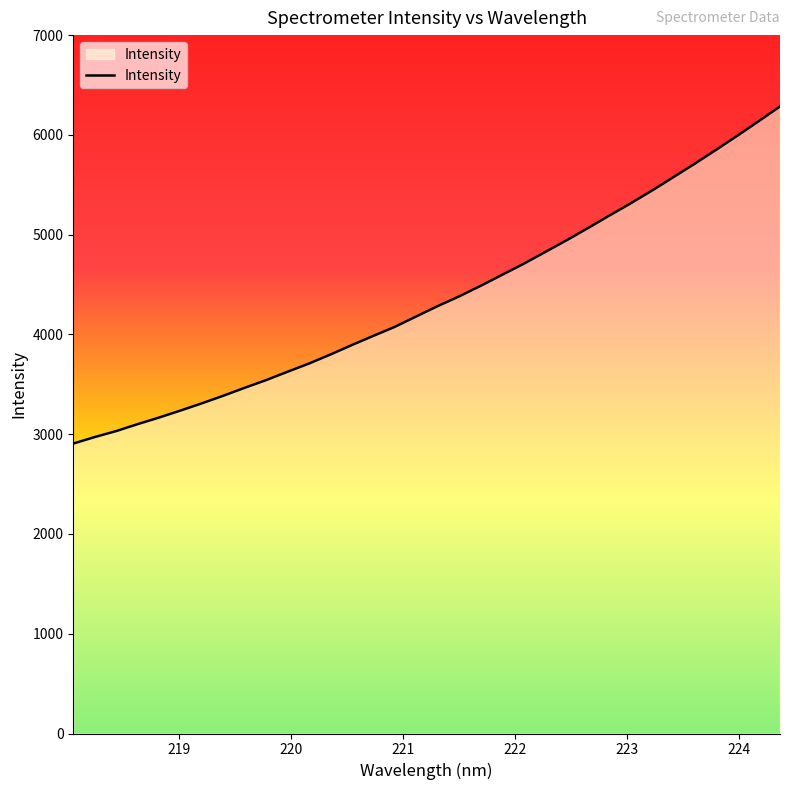

What is the maximum value shown in the chart?

6284.9